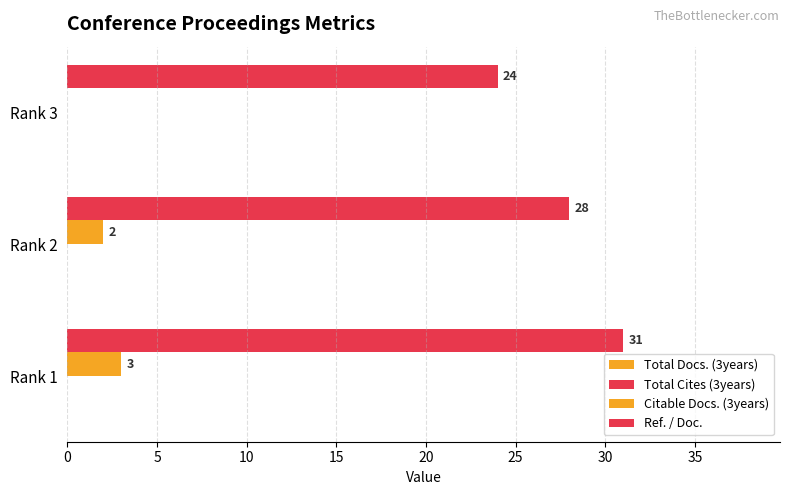

What is the difference between the maximum and minimum values in the Ref. / Doc. series?

7.0